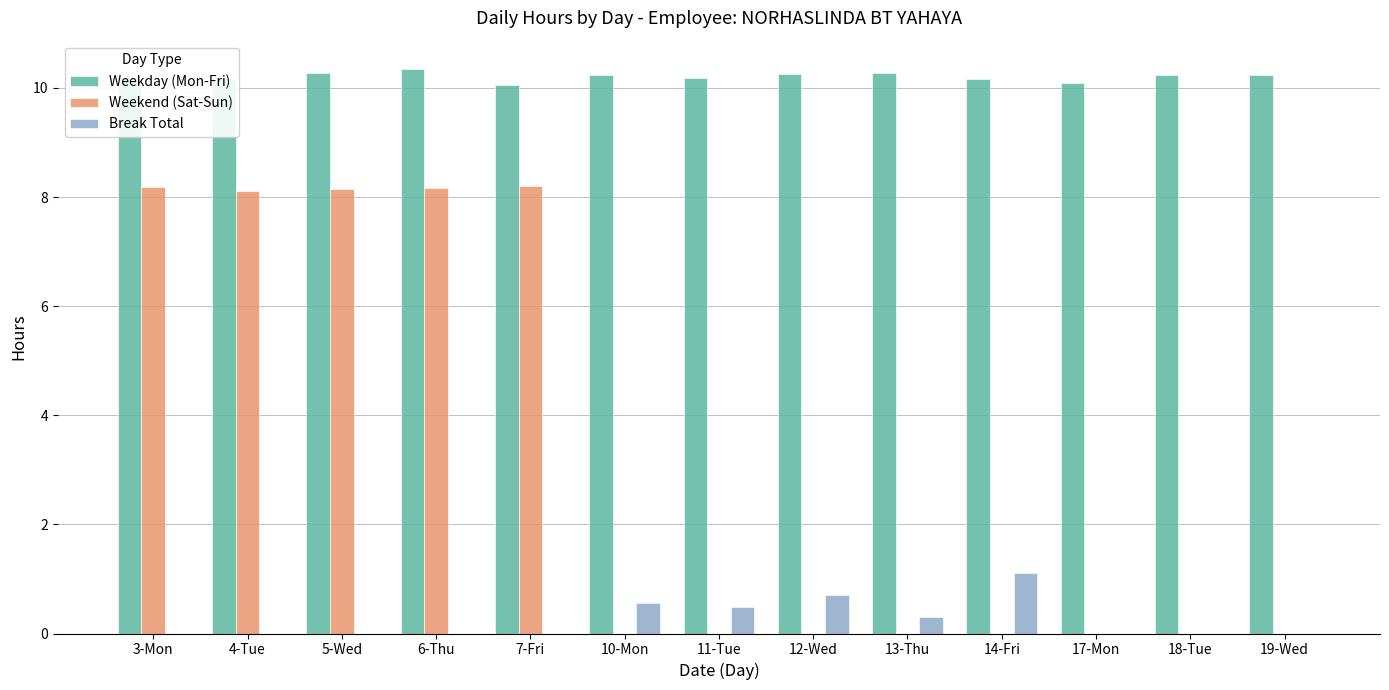

Is the value of Weekend (Sat-Sun) at 7-Fri greater than the value of Weekday (Mon-Fri) at 10-Mon?

No